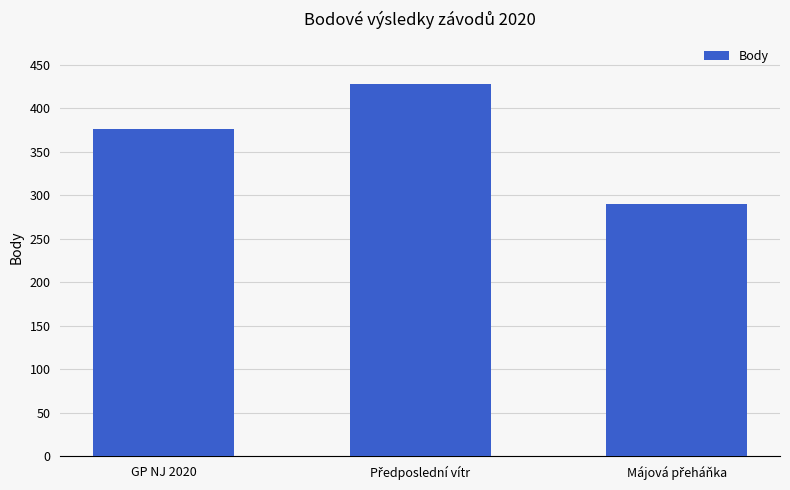

At which label is the value closest to 359?

GP NJ 2020